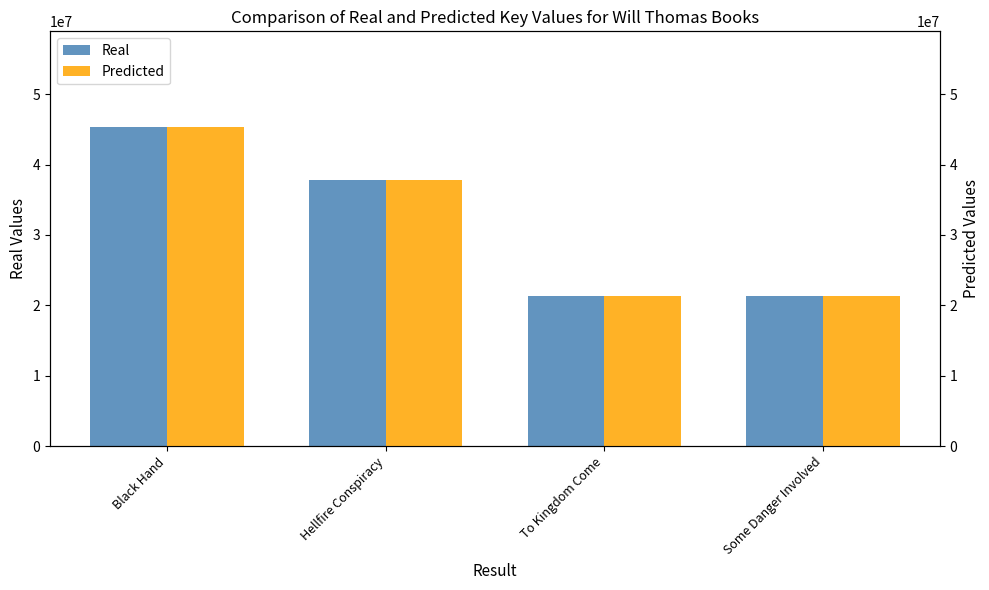

What is the difference between the maximum and minimum values in the Key (Predicted) series?

24030652